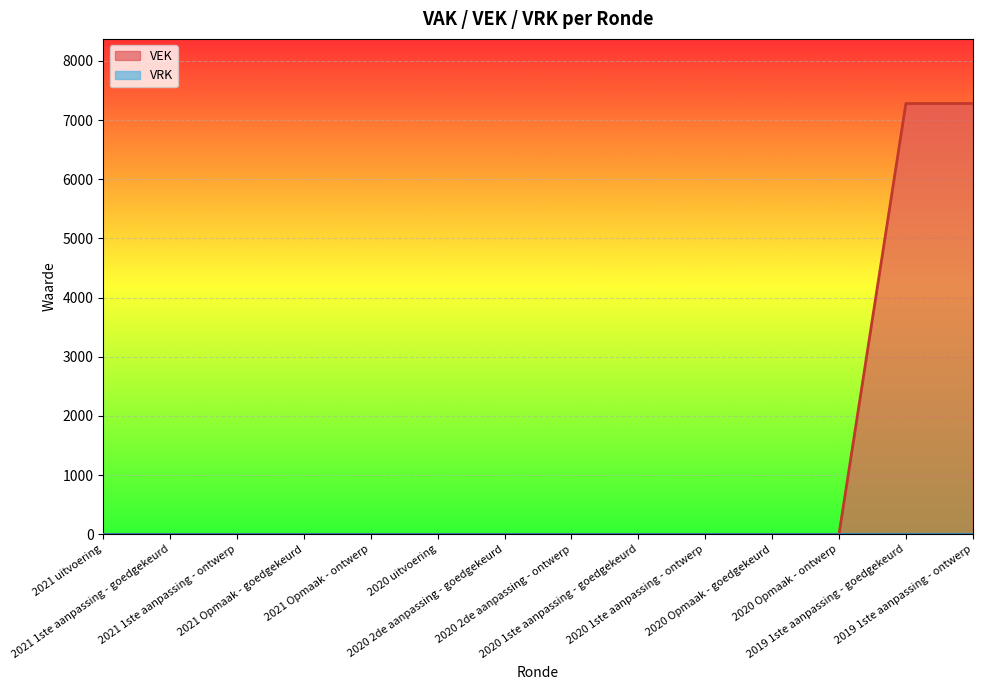

List the labels in order of value, largest first.

2019 1ste aanpassing - goedgekeurd, 2019 1ste aanpassing - ontwerp, 2021 uitvoering, 2021 1ste aanpassing - goedgekeurd, 2021 1ste aanpassing - ontwerp, 2021 Opmaak - goedgekeurd, 2021 Opmaak - ontwerp, 2020 uitvoering, 2020 2de aanpassing - goedgekeurd, 2020 2de aanpassing - ontwerp, 2020 1ste aanpassing - goedgekeurd, 2020 1ste aanpassing - ontwerp, 2020 Opmaak - goedgekeurd, 2020 Opmaak - ontwerp